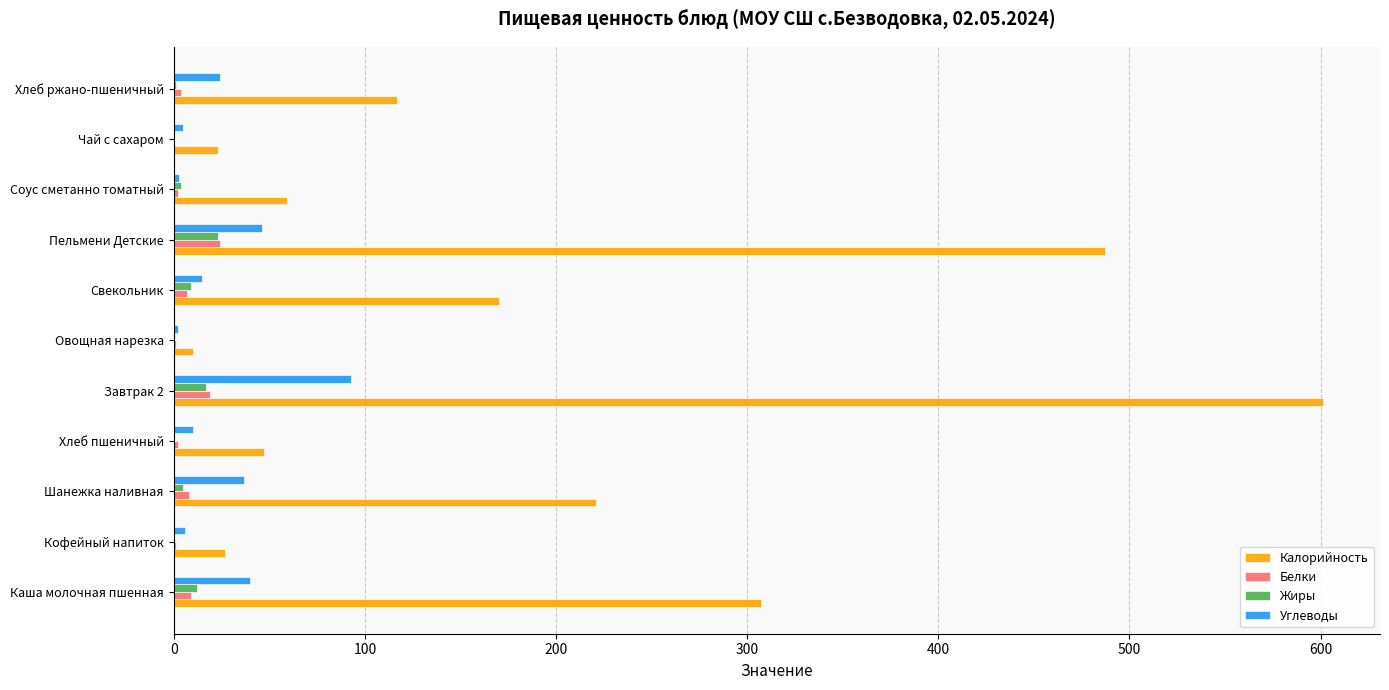

What is the approximate value of Жиры at Пельмени Детские?

23